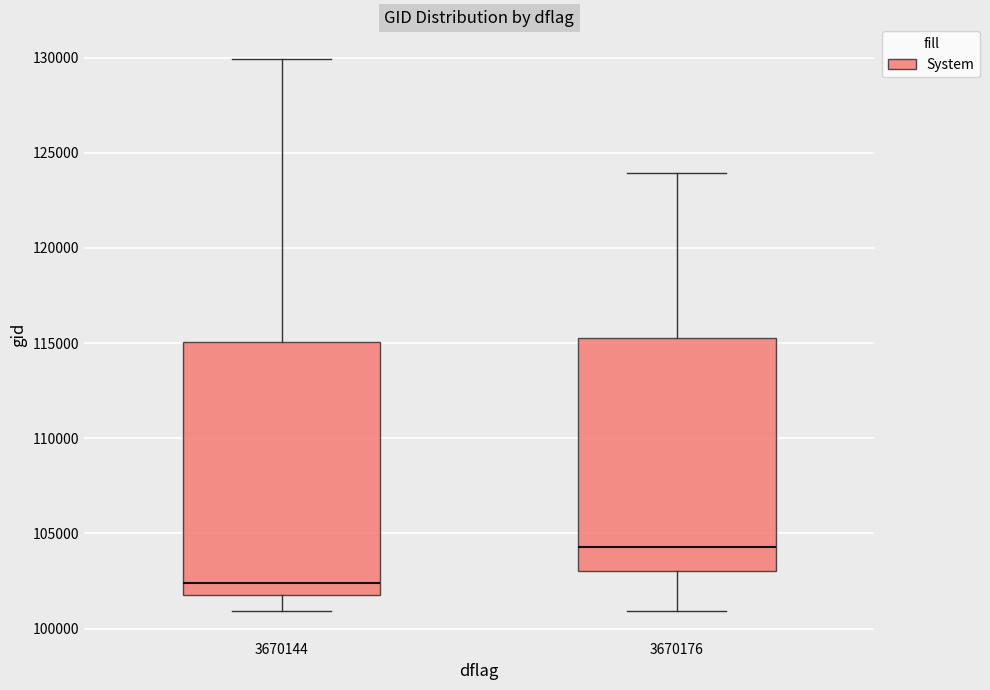

Reading left to right, transcribe this box plot: for each box, give where its median line is, the range the box spans, and where its two whiskers end, as read against the y-axis. The values are not printed on the chart, so give them approximately, as read against the axis.

3670144: median 102500, box 101500 to 115000, whiskers 101000 to 130000
3670176: median 104500, box 103000 to 115500, whiskers 101000 to 124000